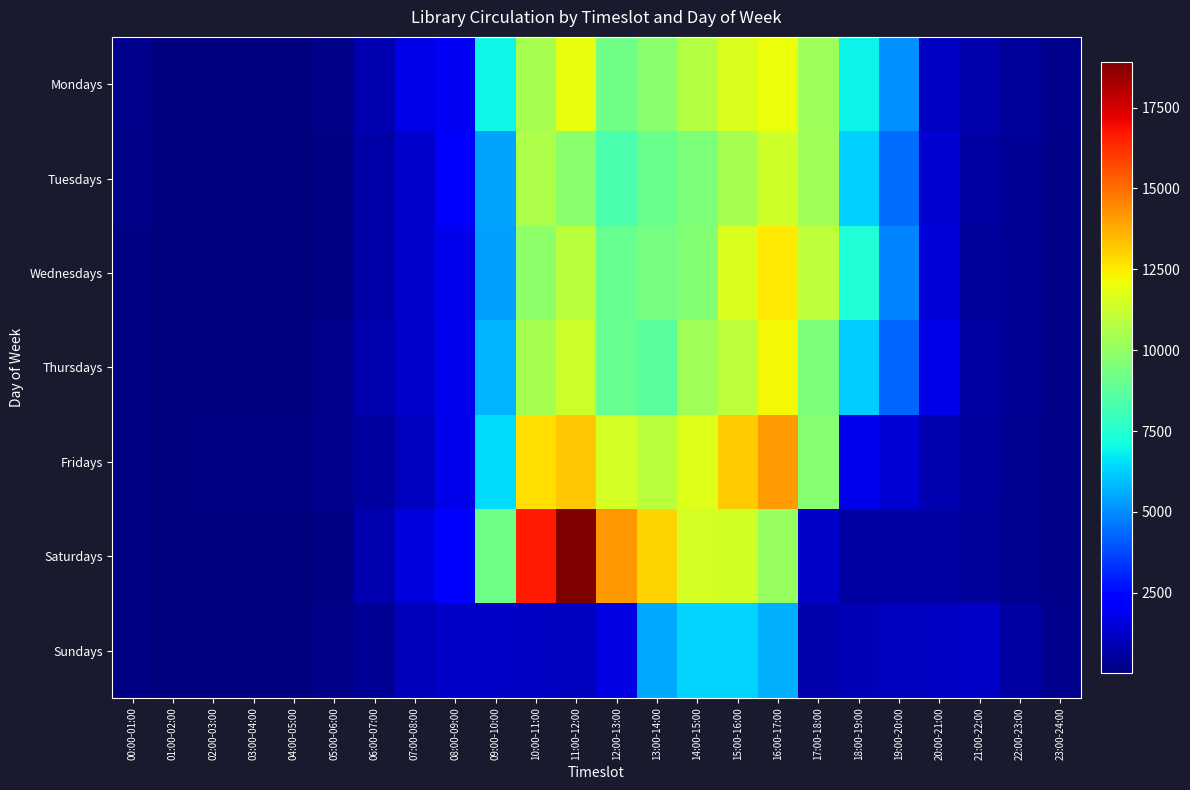

Between 19:00-20:00 and 08:00-09:00, which is larger?

19:00-20:00